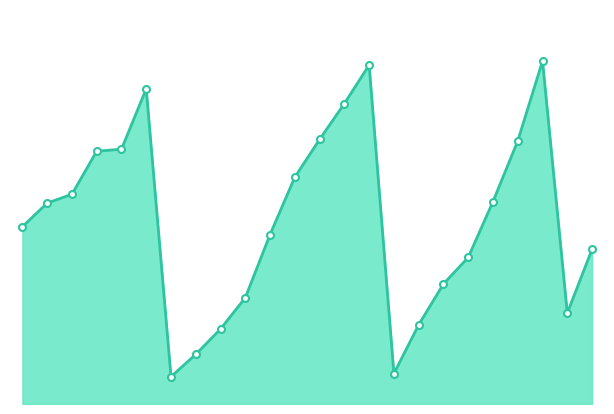

Does the chart display data point markers on the line(s)?

No